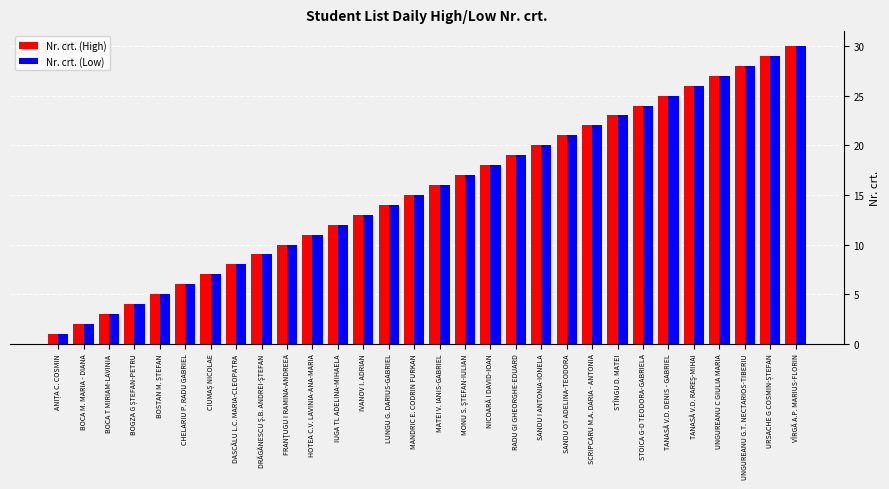

Where is Nr. crt. (Low) nearest to the value 15?

MANDRIC E. CODRIN FURKAN